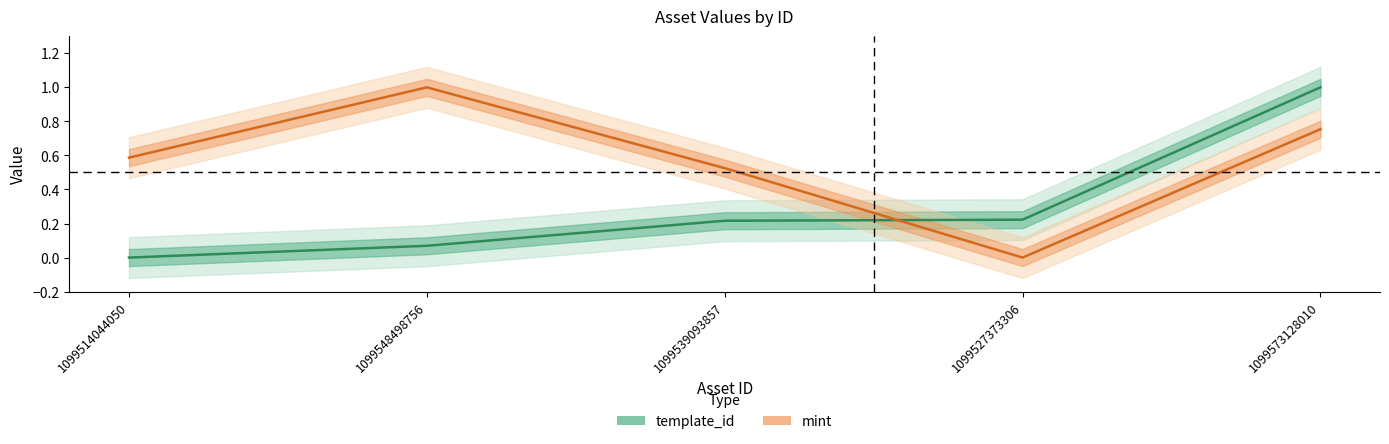

Reading left to right, transcribe all the data shown in this chart.

template_id: 1099514044050=0.0	1099548498756=0.1	1099539093857=0.2	1099527373306=0.2	1099573128010=1.0
mint: 1099514044050=0.6	1099548498756=1.0	1099539093857=0.5	1099527373306=0.0	1099573128010=0.8